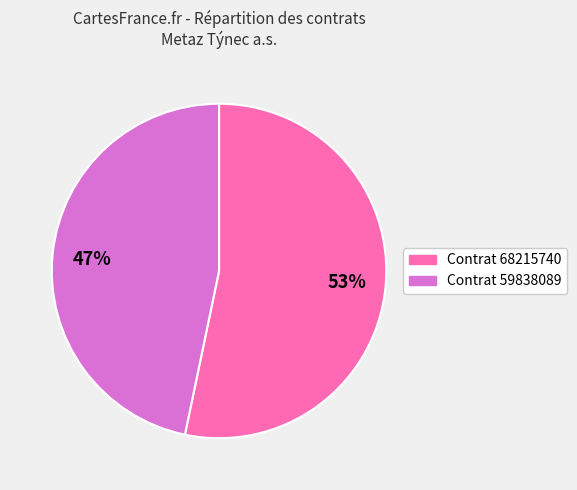

How many segments does this pie chart have?

2